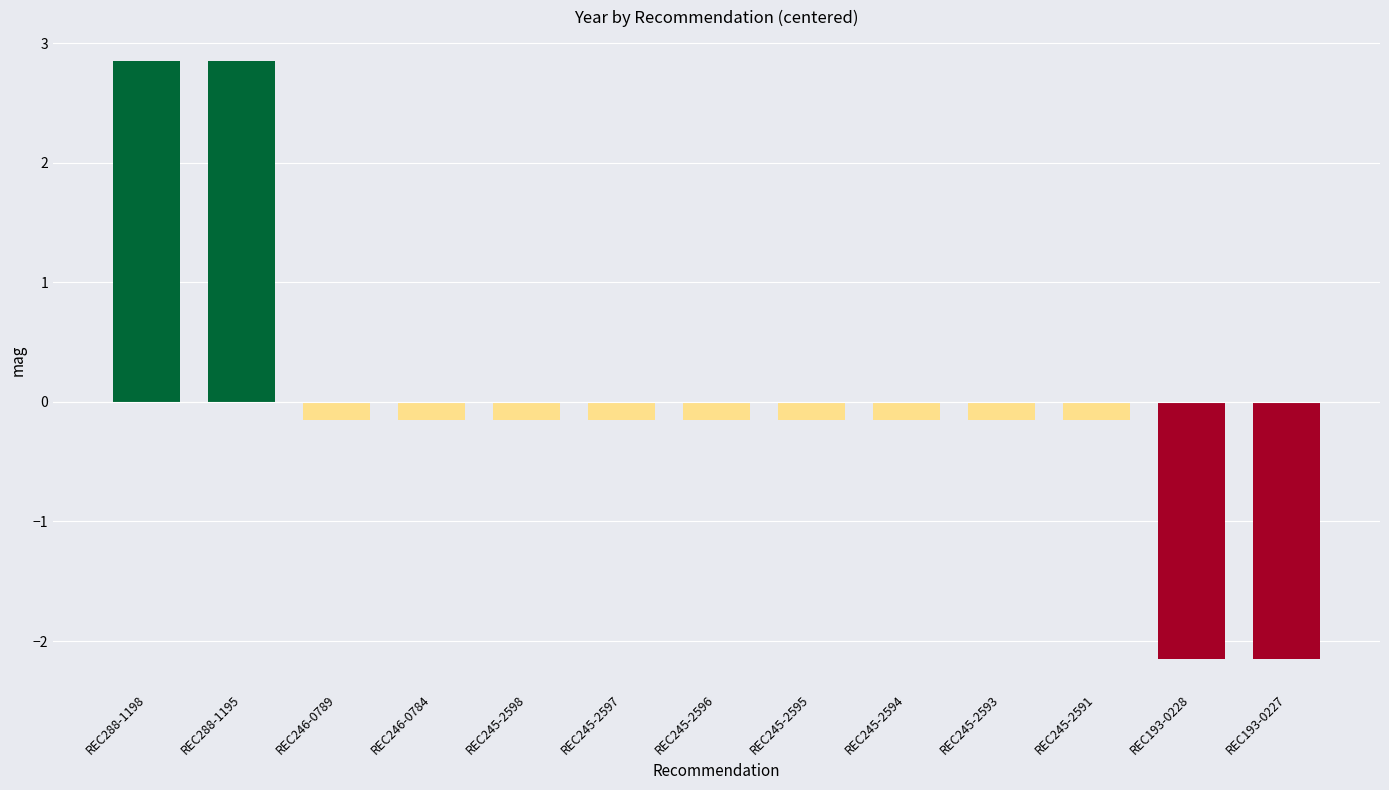

What is the value of the 12th bar from the left?

-2.2